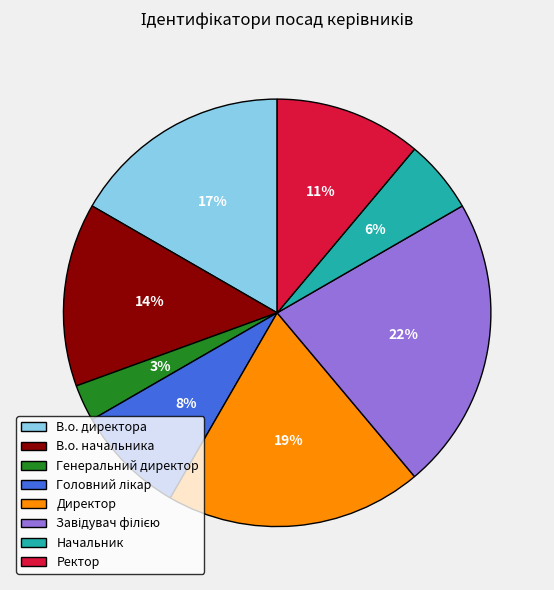

To the nearest percent, what is the average slice percentage?

12%